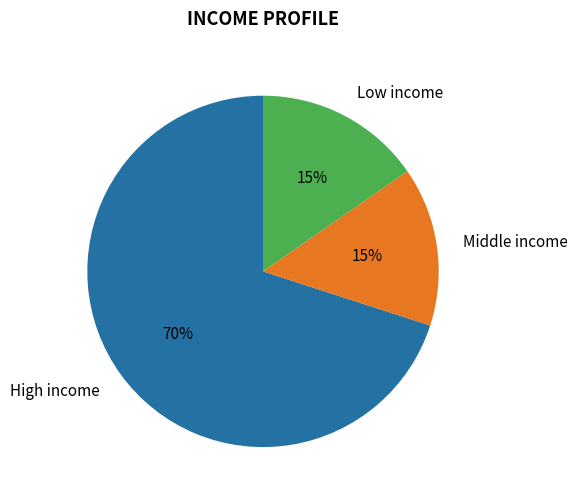

Is it true that High income is 63% of the pie?

False